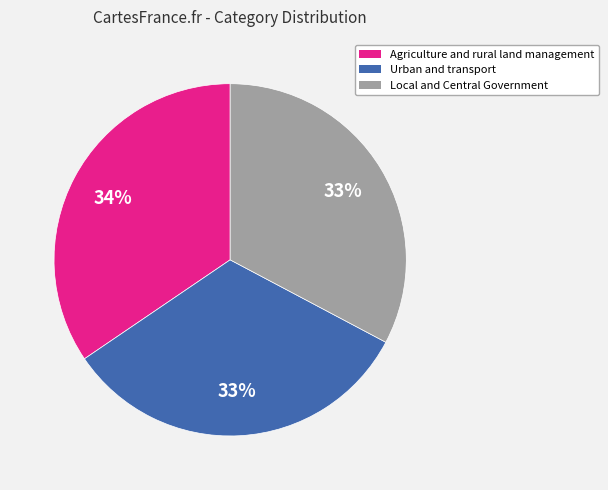

What percentage is the Urban and transport slice, to the nearest percent?

33%